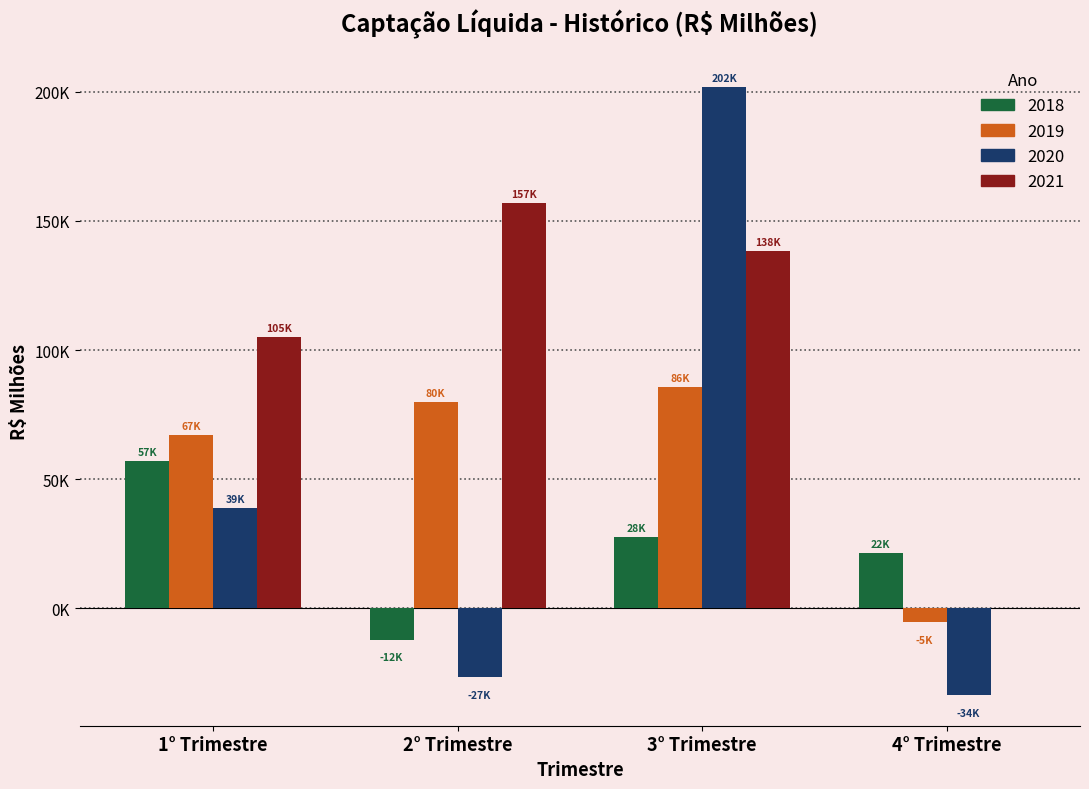

Which series has the widest spread of values?

2020